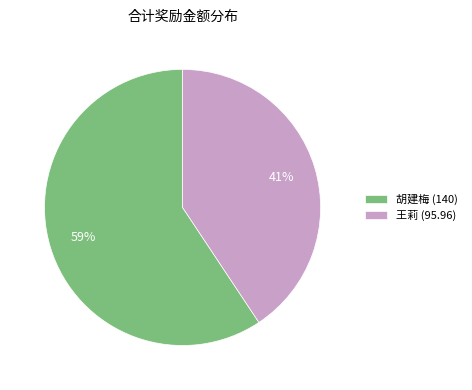

Which category accounts for the majority?

胡建梅 (140)